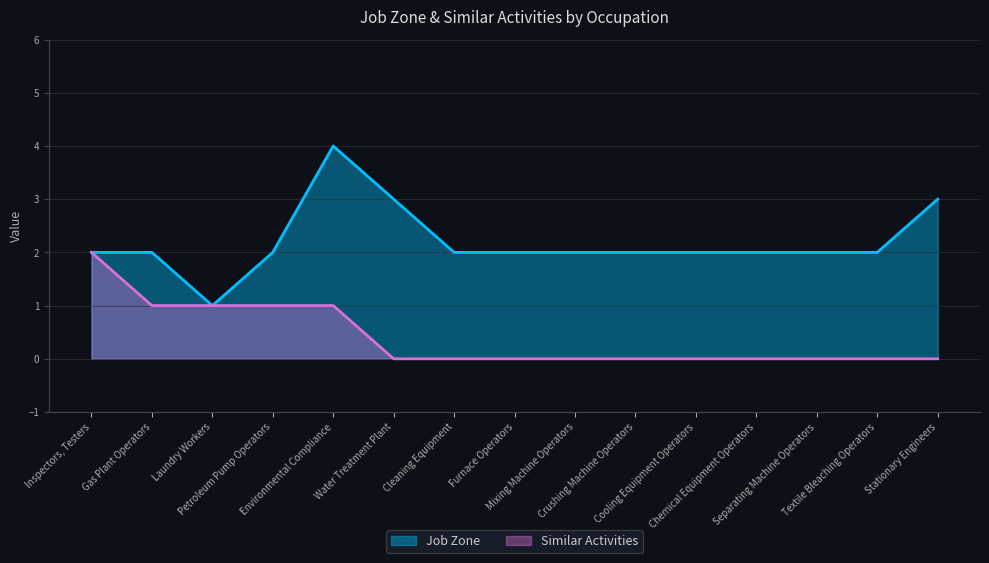

At which label is Job Zone closest to 2?

Inspectors, Testers